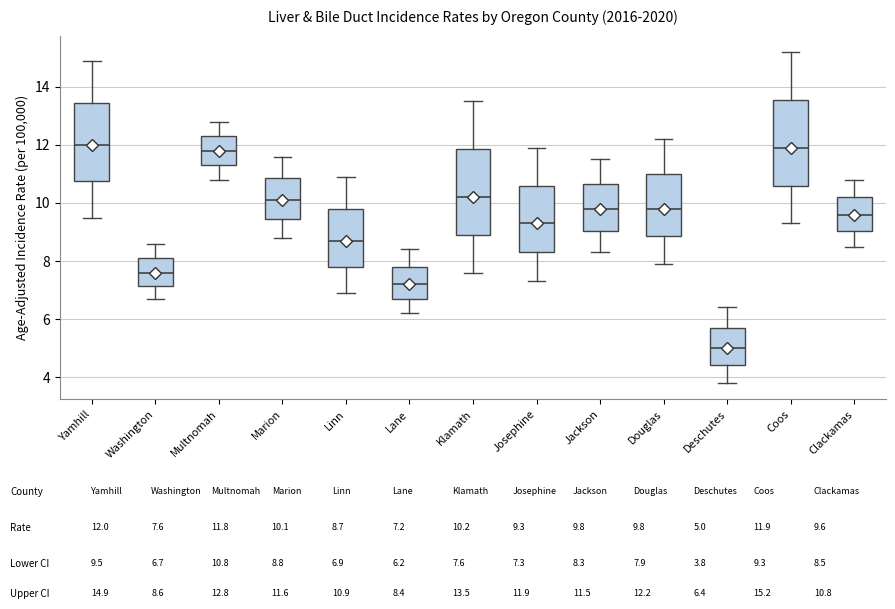

Where does the lower whisker of the box for Marion end on the y-axis? The values are not printed on the chart, so give them approximately, as read against the axis.

8.8